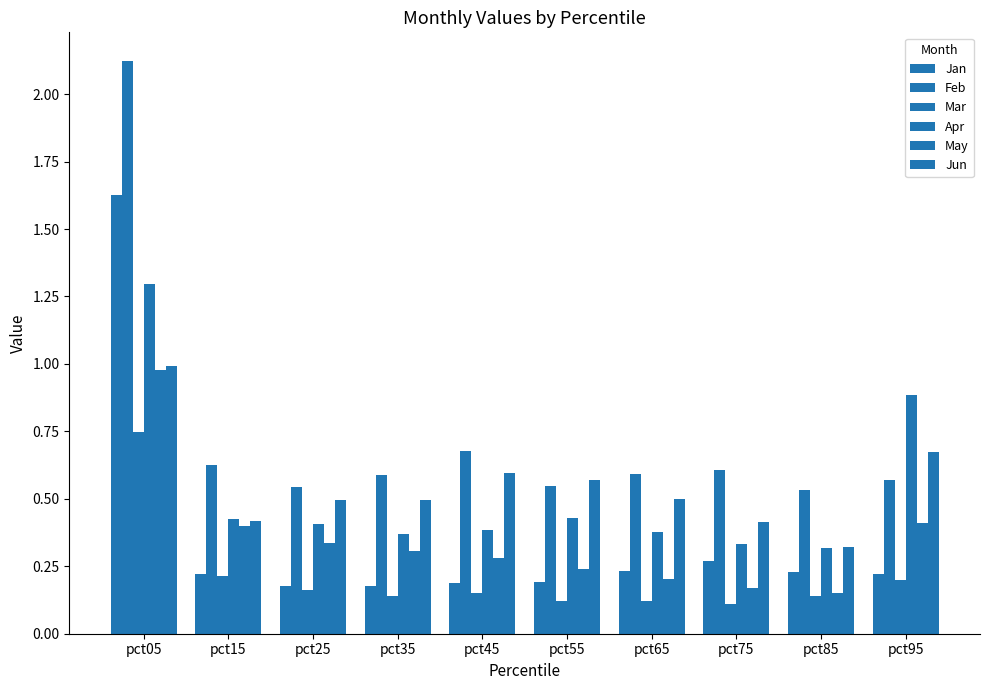

At which category does the chart reach its minimum across all series?

pct75